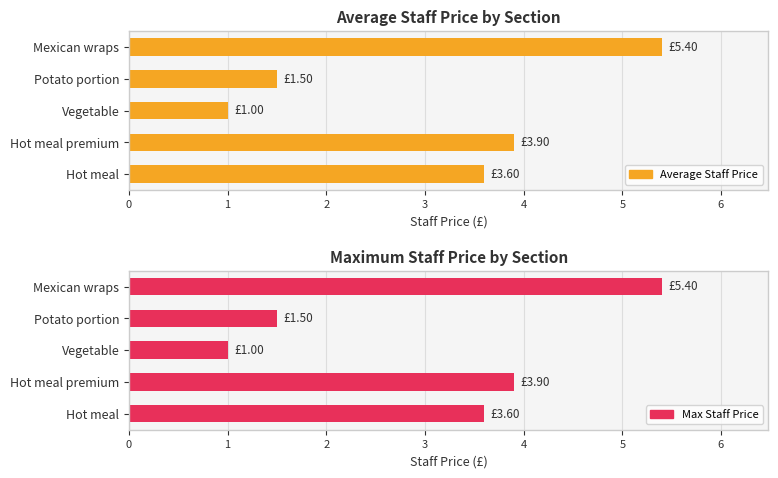

How many Max Staff Price values are between 1 and 3?

2